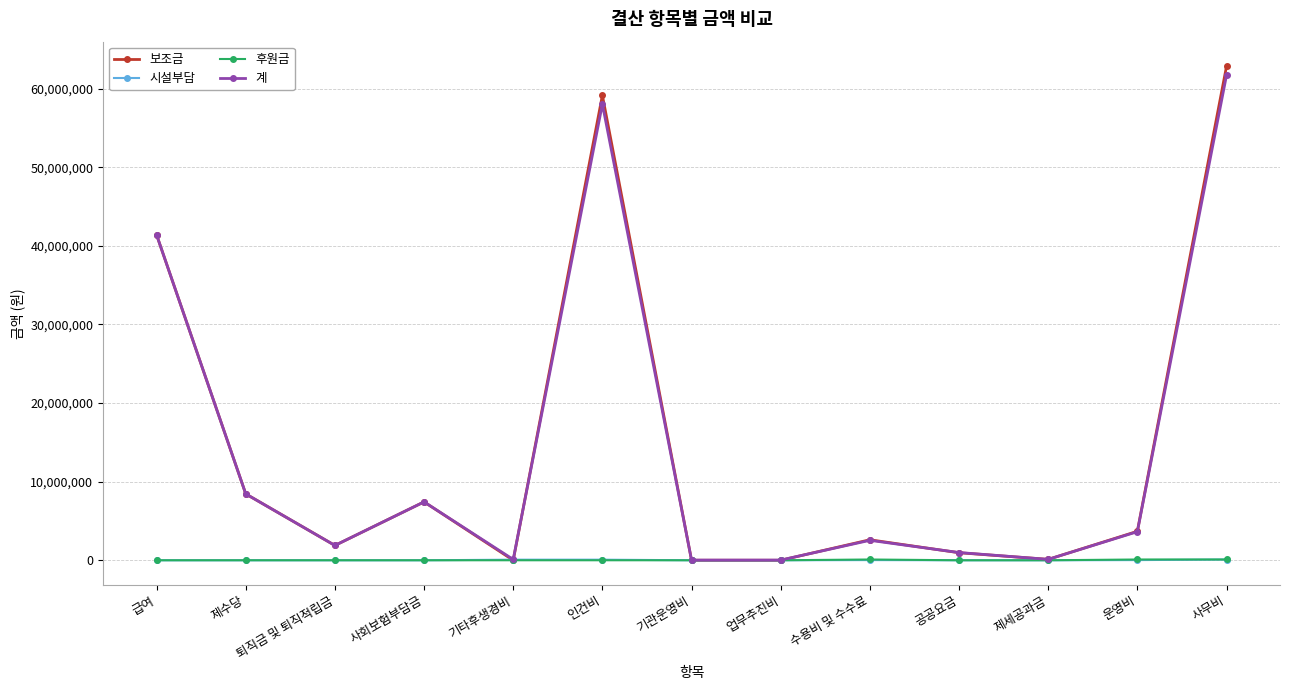

What is the difference between the highest and lowest values at 퇴직금 및 퇴직적립금?

1886280